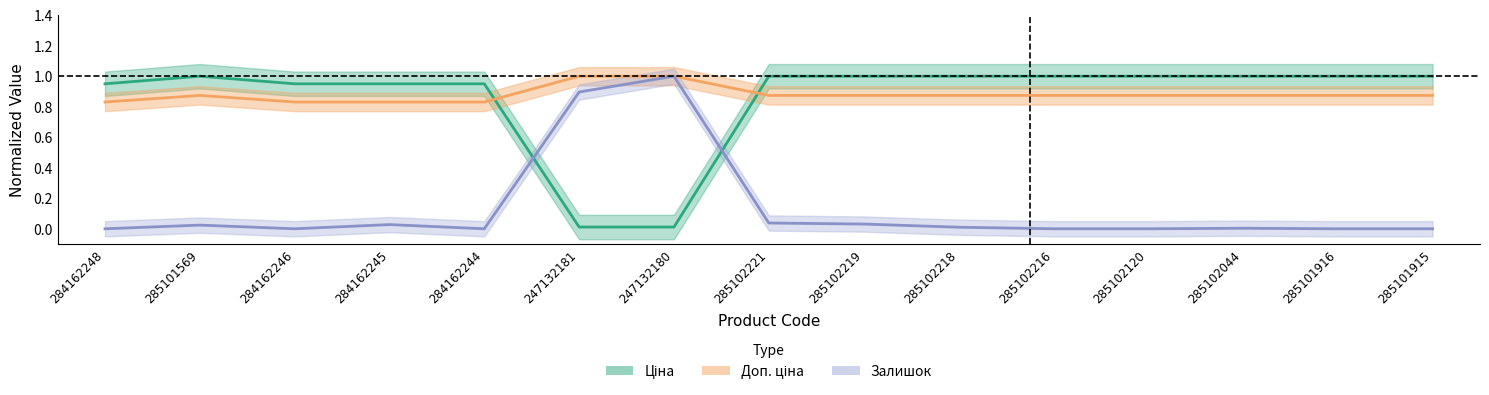

Which has a higher value, 285102216 or 285102219?

285102216